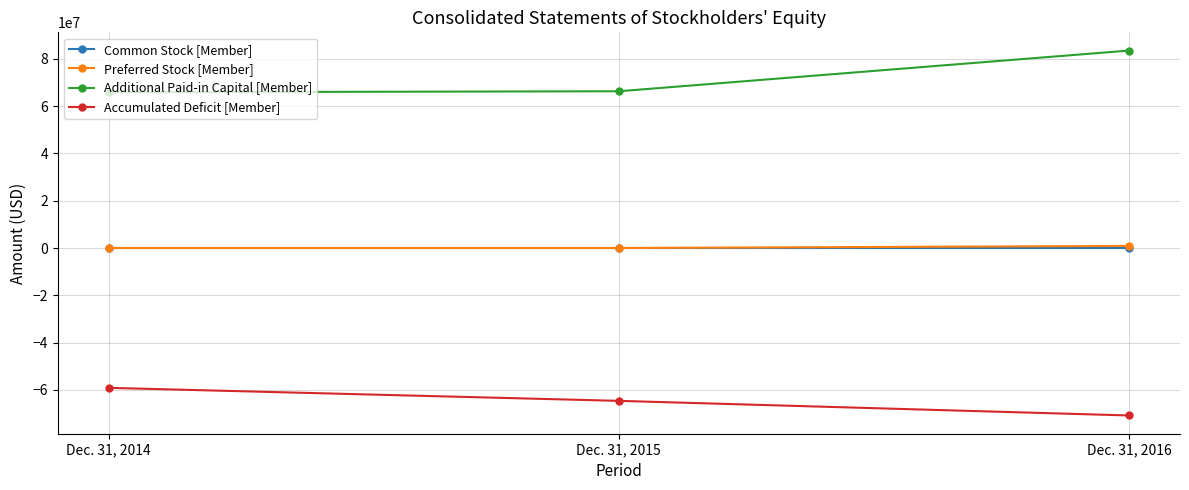

What is the sum of the Preferred Stock [Member] values at Dec. 31, 2016 and Dec. 31, 2014?

875572